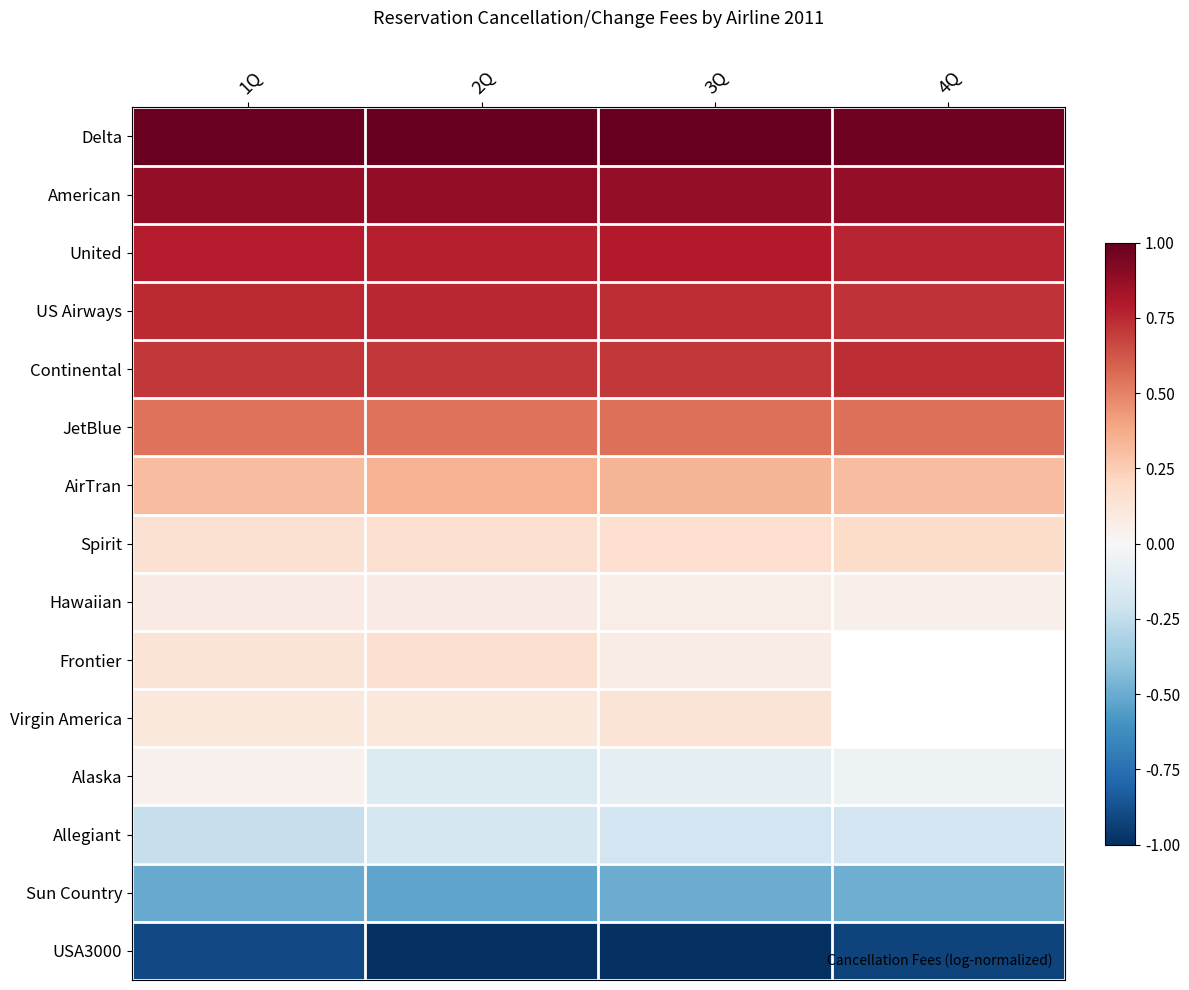

What is the average value of the Hawaiian series?

0.1